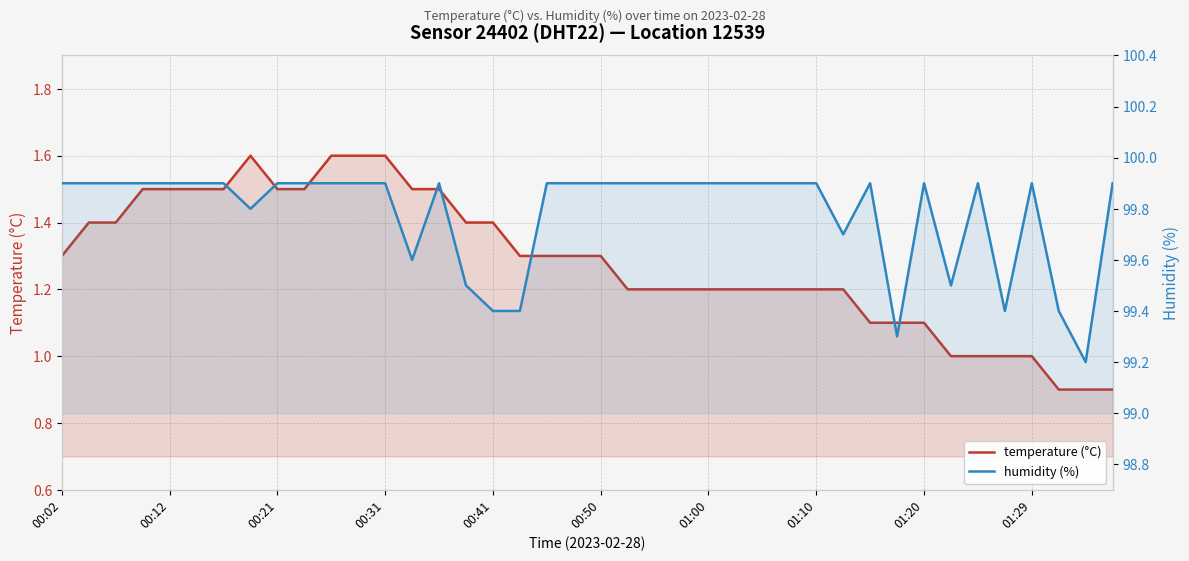

The temperature (°C) series shows 1.4 at 00:41. True or false?

True